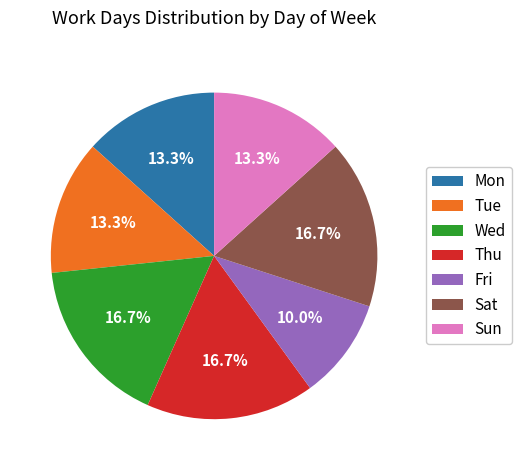

To the nearest percent, what portion does Tue represent?

13%